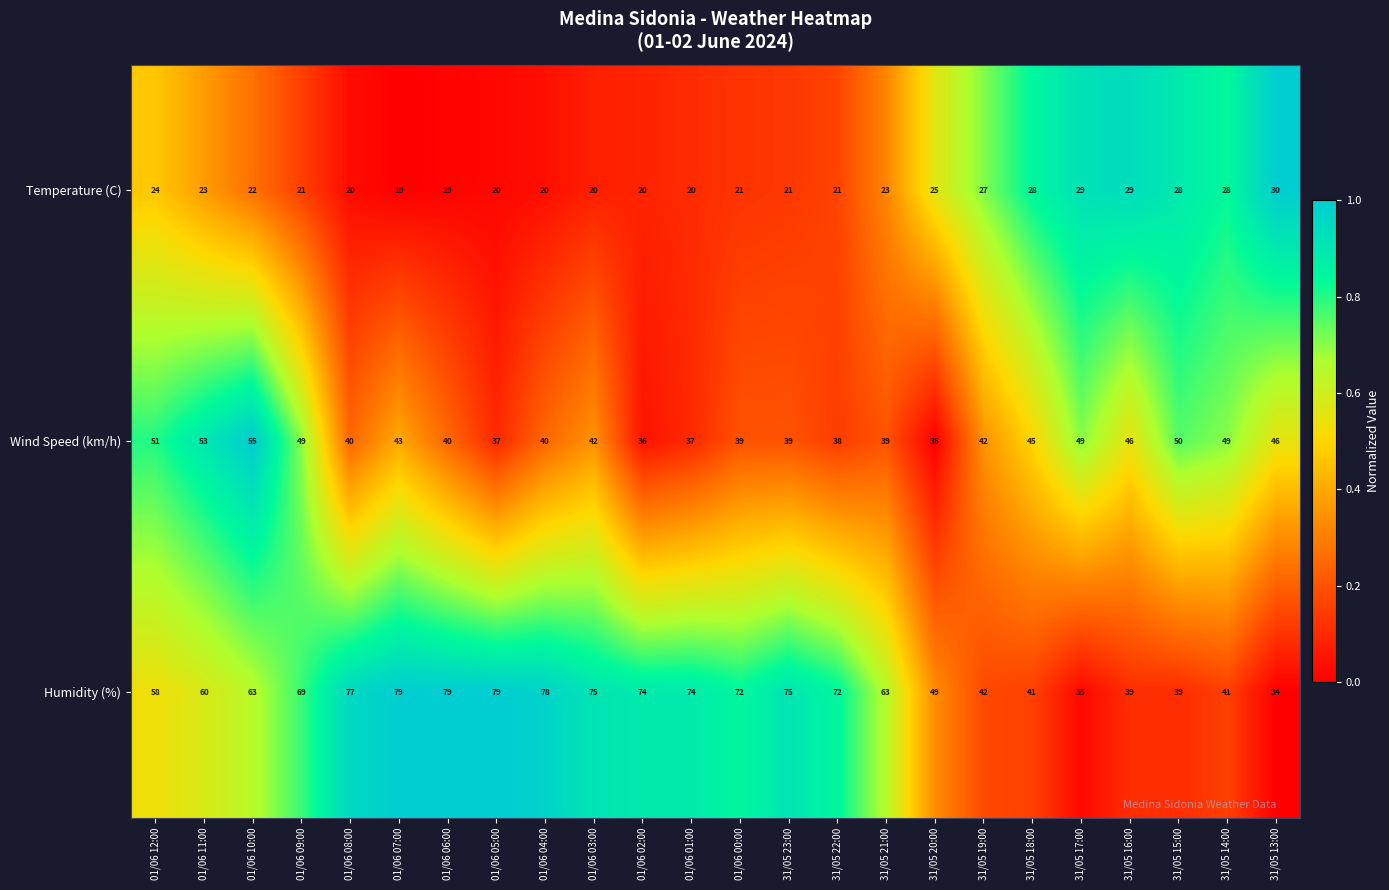

What is the difference between the second highest and second lowest values in the Temperature (C) series?

10